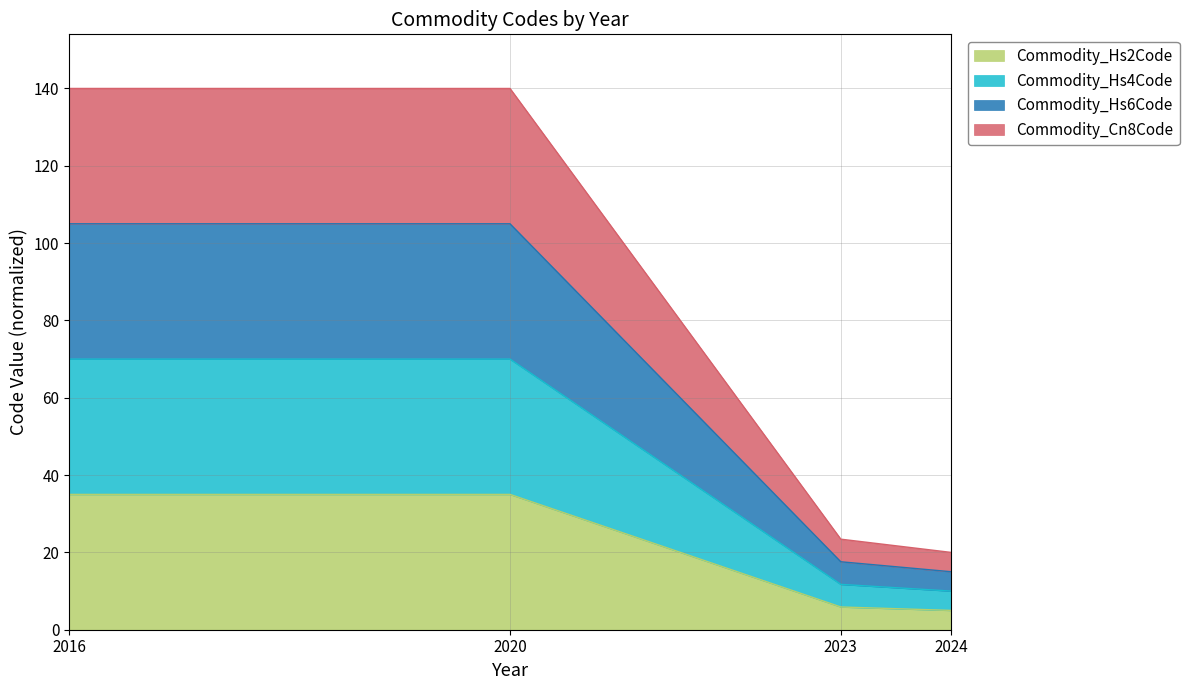

Reading left to right, what are the values for Commodity_Hs2Code?

35.0	35.0	5.9	5.0